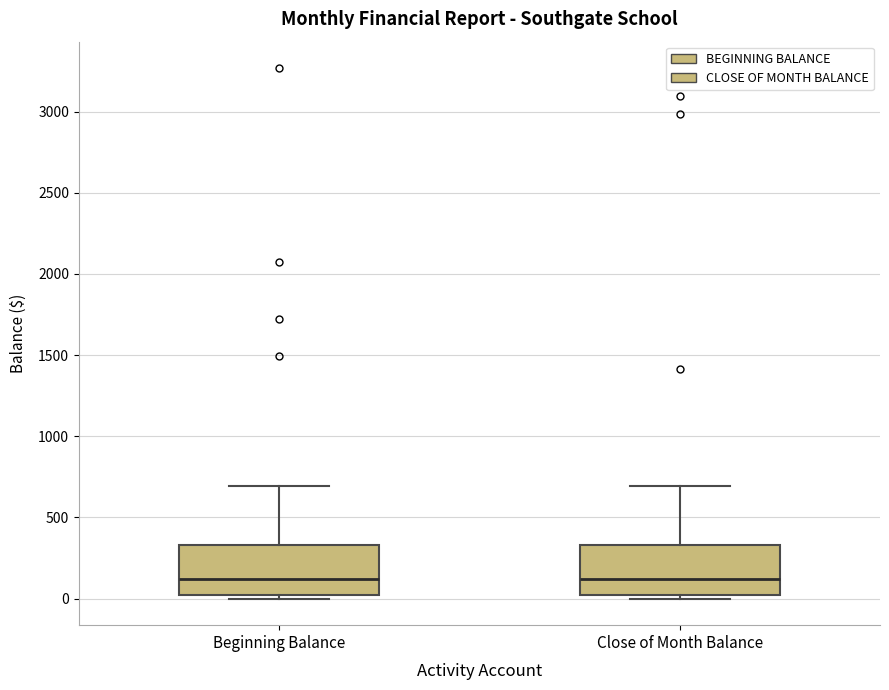

Reading left to right, transcribe this box plot: for each box, give where its median line is, the range the box spans, and where its two whiskers end, as read against the y-axis. The values are not printed on the chart, so give them approximately, as read against the axis.

Beginning Balance: median 100, box 0 to 350, whiskers 0 (just below the box's lower edge) to 700
Close of Month Balance: median 100, box 0 to 350, whiskers 0 (just below the box's lower edge) to 700